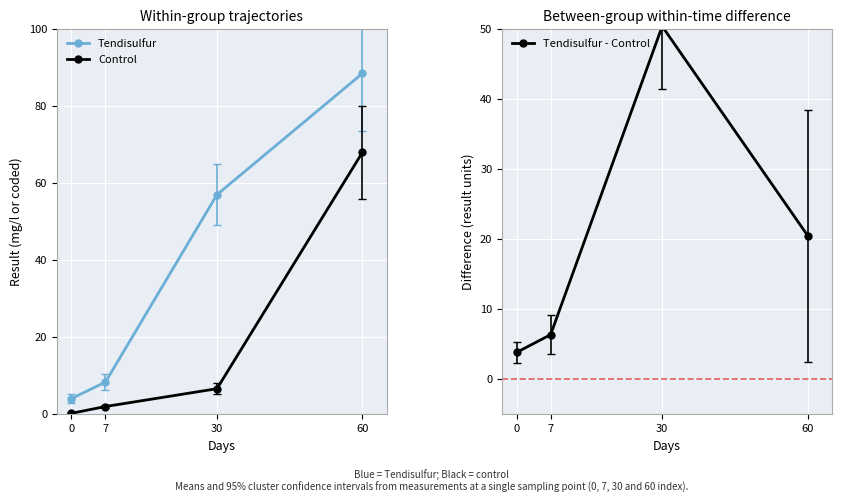

Reading right to left, extract all data points from this chart.

Tendisulfur: 60=88.5	30=57.0	7=8.3	0=4.0
Control: 60=68.0	30=6.6	7=2.0	0=0.2
Tendisulfur - Control: 60=20.5	30=50.4	7=6.3	0=3.8